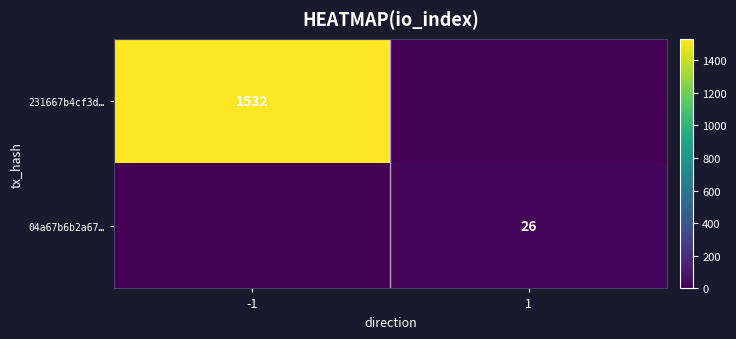

What is the total value across all series at 1?

26